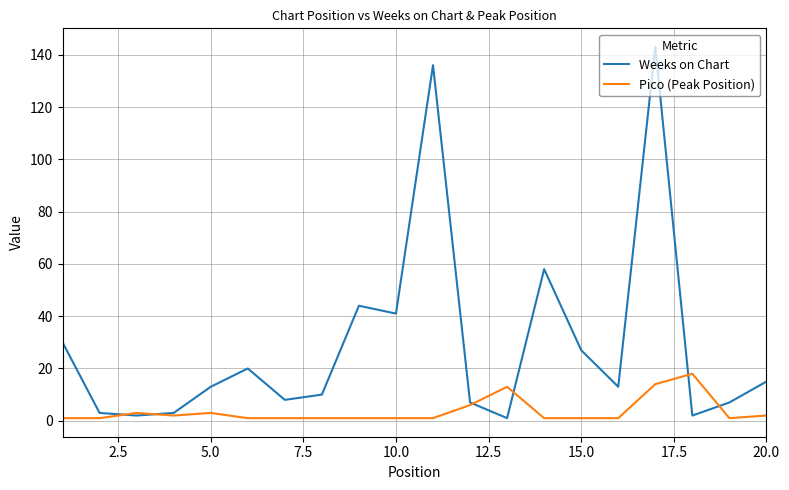

Which series has the largest total across all categories?

Weeks on Chart